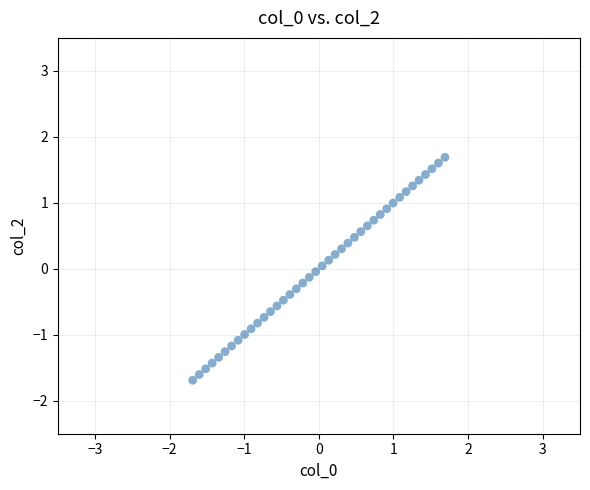

What is the range of X values (max minus min)?

3.4